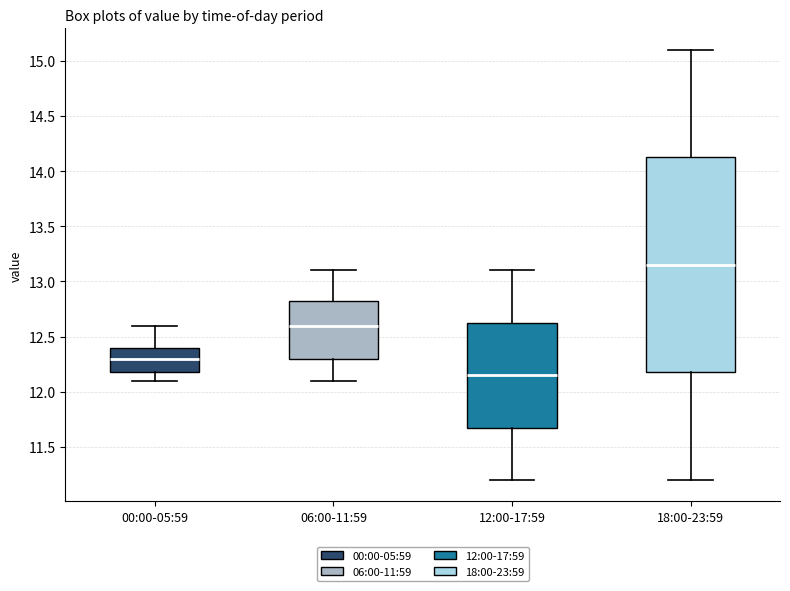

Which box has the highest median line?

18:00-23:59